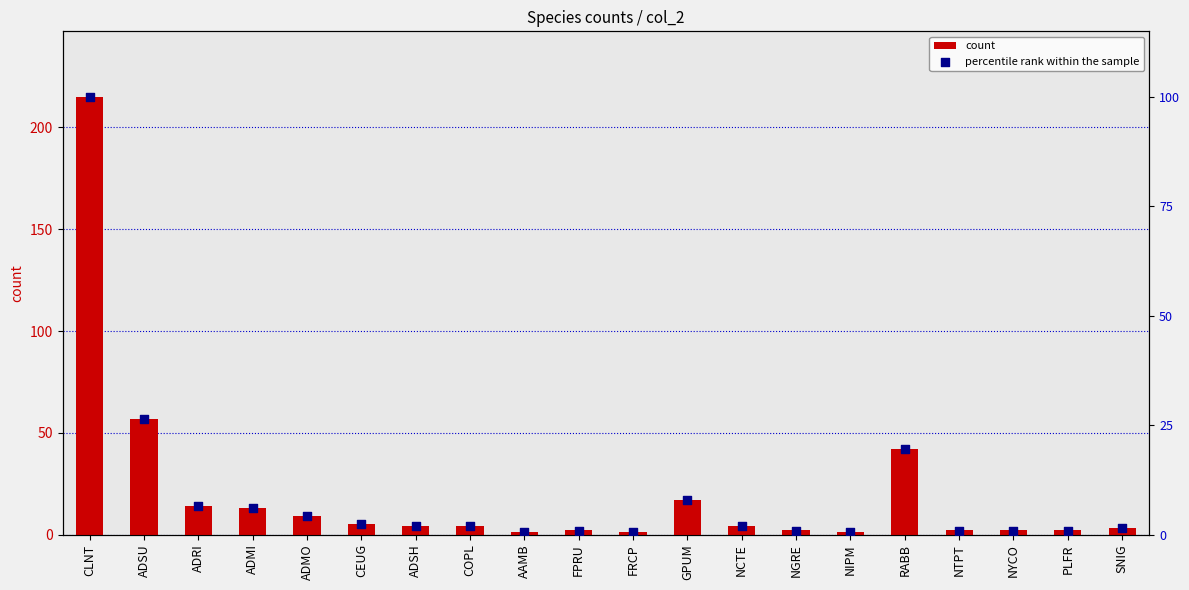

Which series has the largest total across all categories?

count